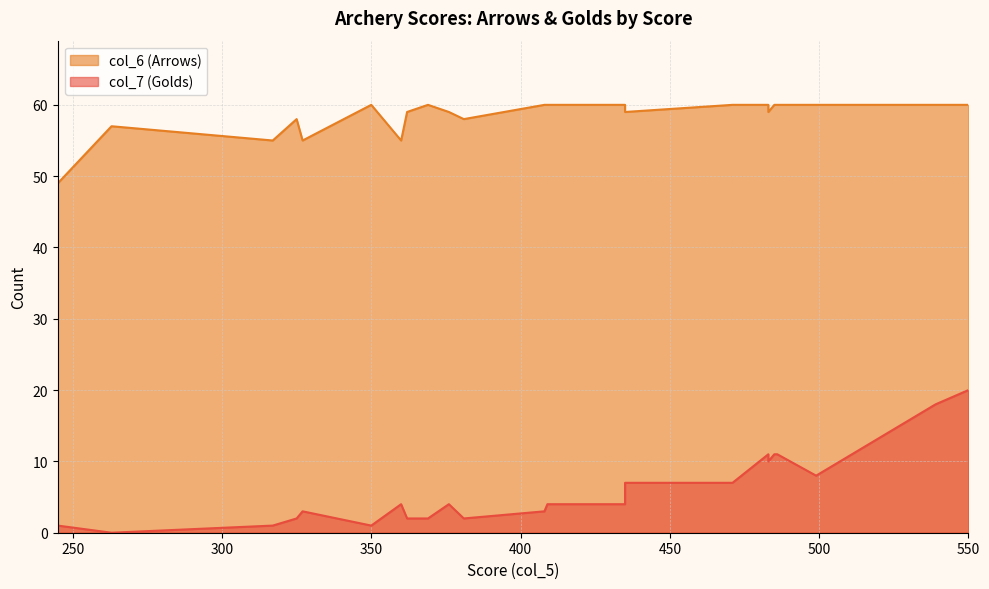

Reading left to right, transcribe all the data shown in this chart.

col_7 (Golds): 550=20	539=18	483=11	435=4	435=7	409=4	408=3	381=2	369=2	362=2	325=2	317=1	245=1	499=8	486=11	485=11	471=7	376=4	263=0	415=4	360=4	350=1	483=10	327=3
col_6 (Arrows): 550=60	539=60	483=60	435=60	435=59	409=60	408=60	381=58	369=60	362=59	325=58	317=55	245=49	499=60	486=60	485=60	471=60	376=59	263=57	415=60	360=55	350=60	483=59	327=55